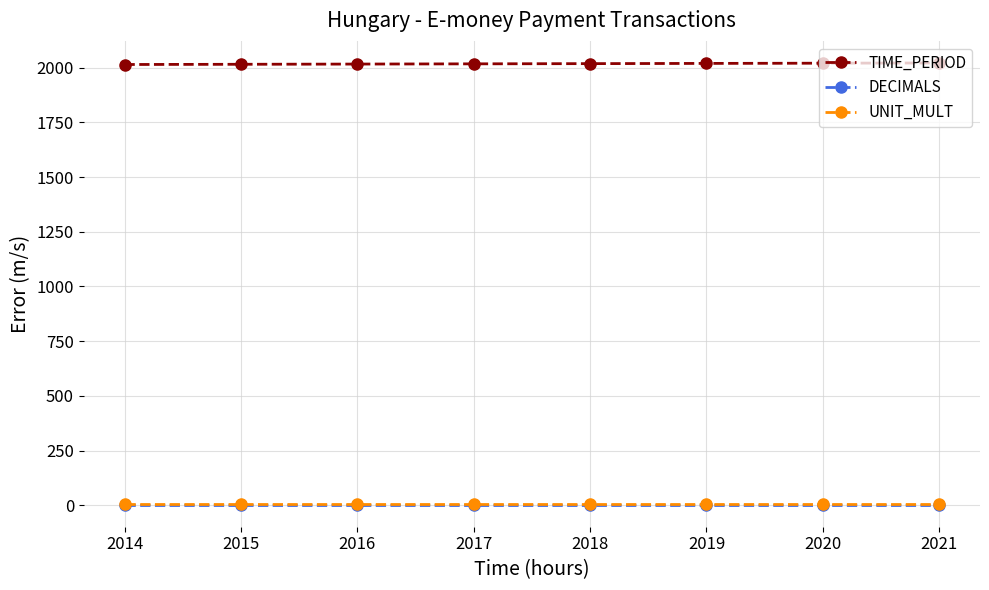

What is the smallest value displayed?

3